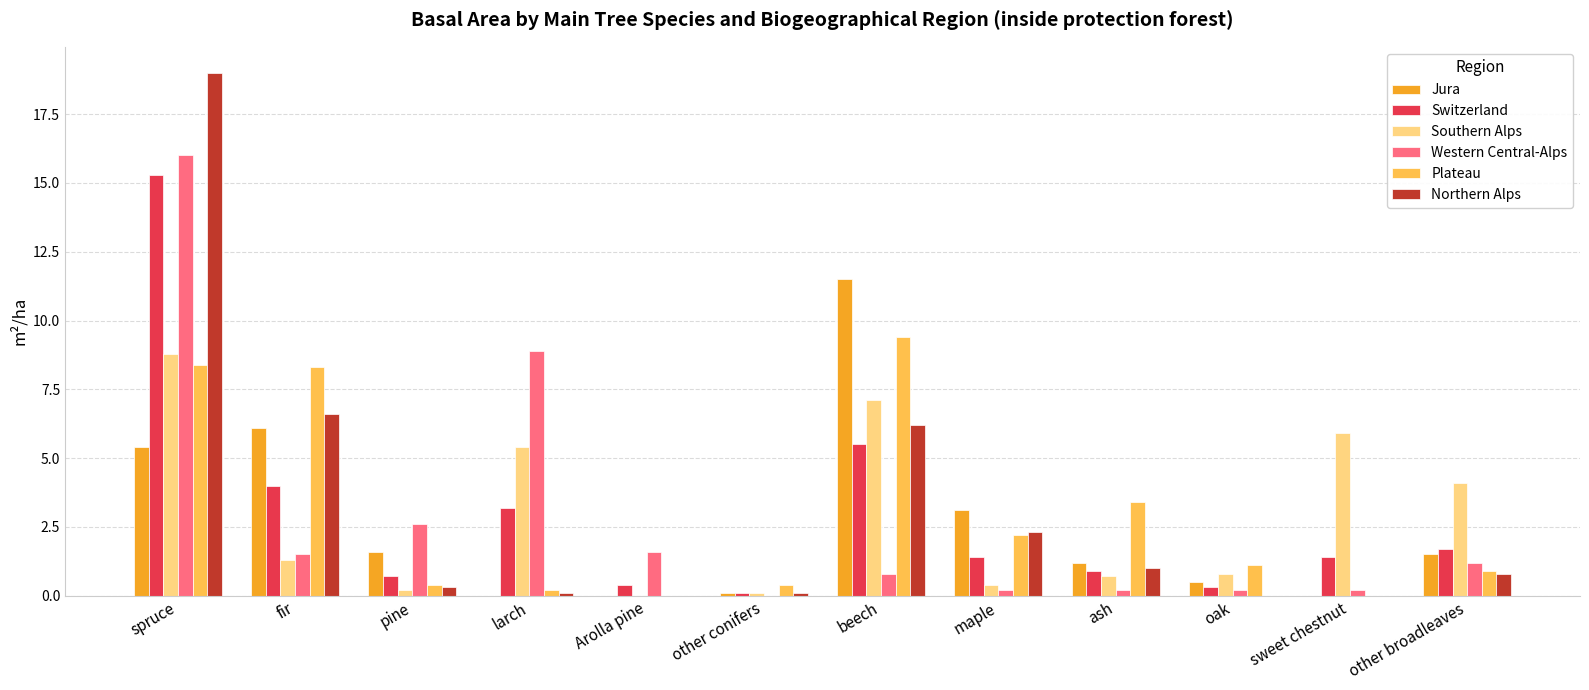

How many values in the Switzerland series exceed 1?

7